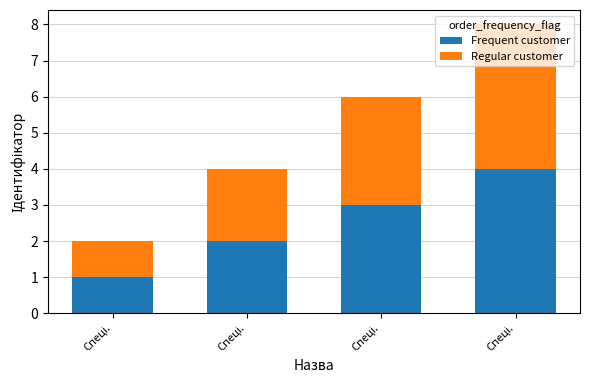

What are all the series names shown in the legend?

Frequent customer, Regular customer